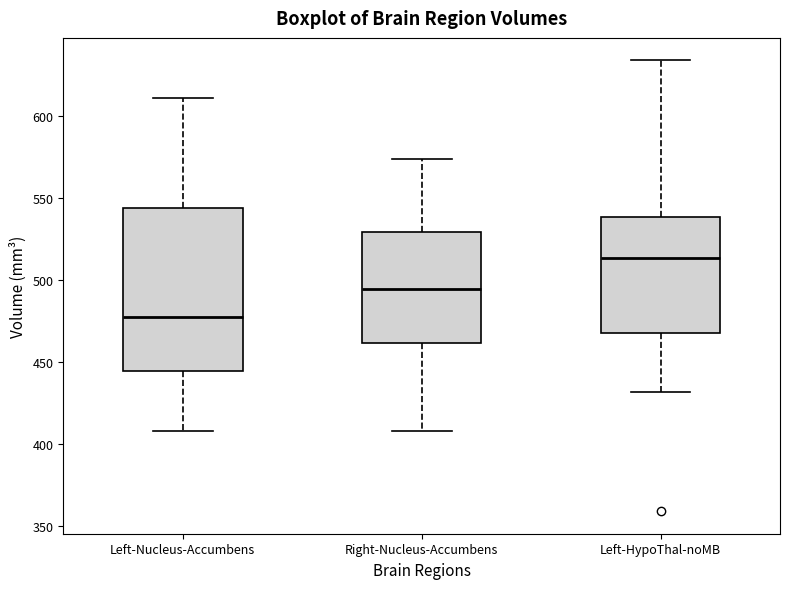

Reading left to right, transcribe this box plot: for each box, give where its median line is, the range the box spans, and where its two whiskers end, as read against the y-axis. The values are not printed on the chart, so give them approximately, as read against the axis.

Left-Nucleus-Accumbens: median 475, box 445 to 545, whiskers 410 to 610
Right-Nucleus-Accumbens: median 495, box 460 to 530, whiskers 410 to 575
Left-HypoThal-noMB: median 515, box 470 to 540, whiskers 430 to 635